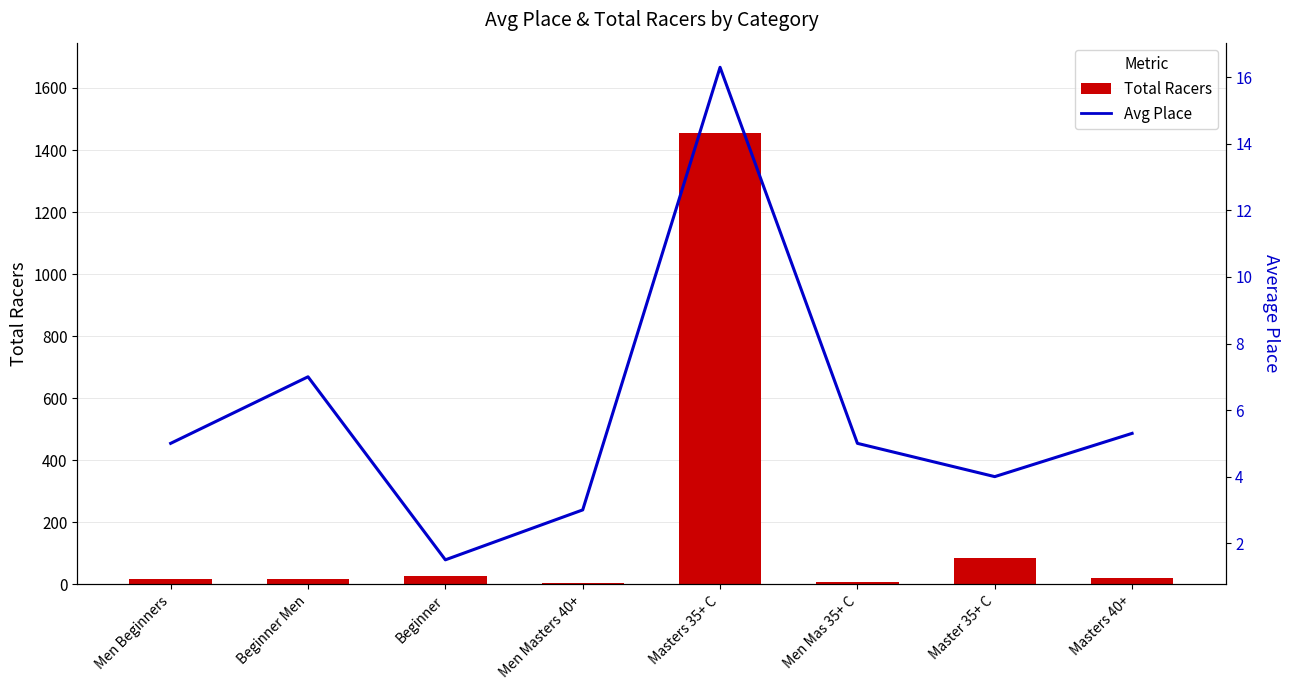

Which category has the lowest value in the Avg Place series?

Beginner